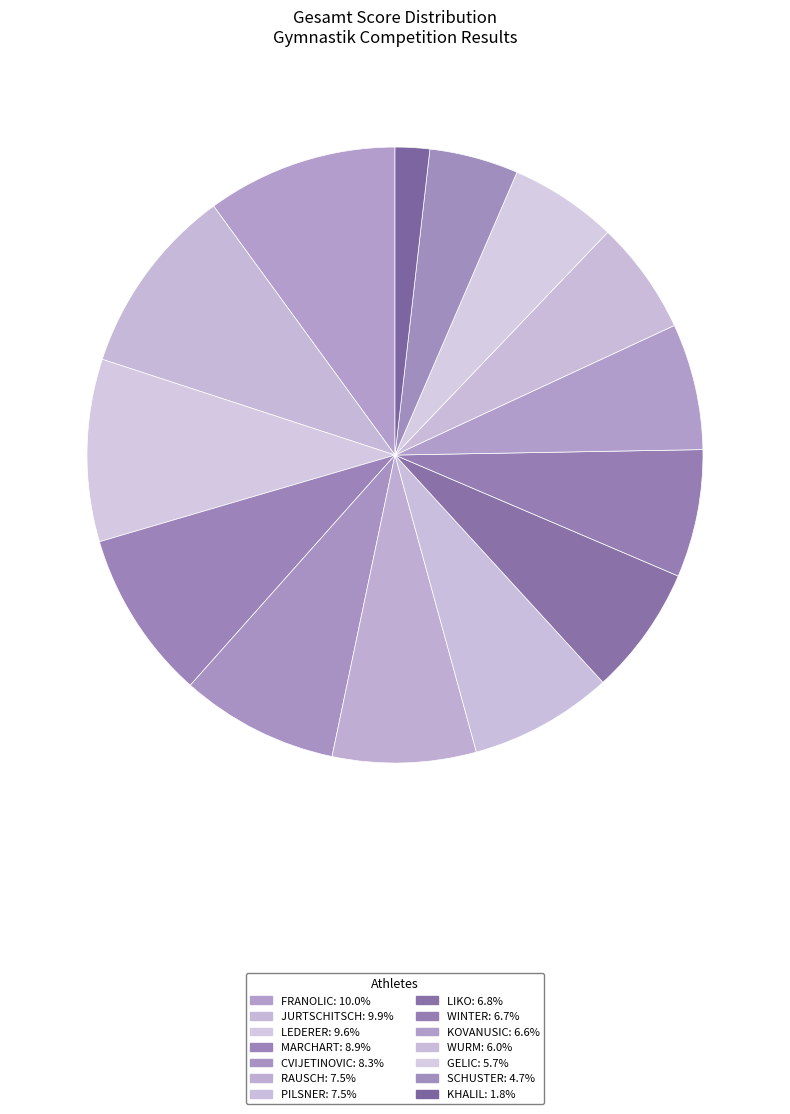

Does KOVANUSIC account for over 50% of the chart?

No